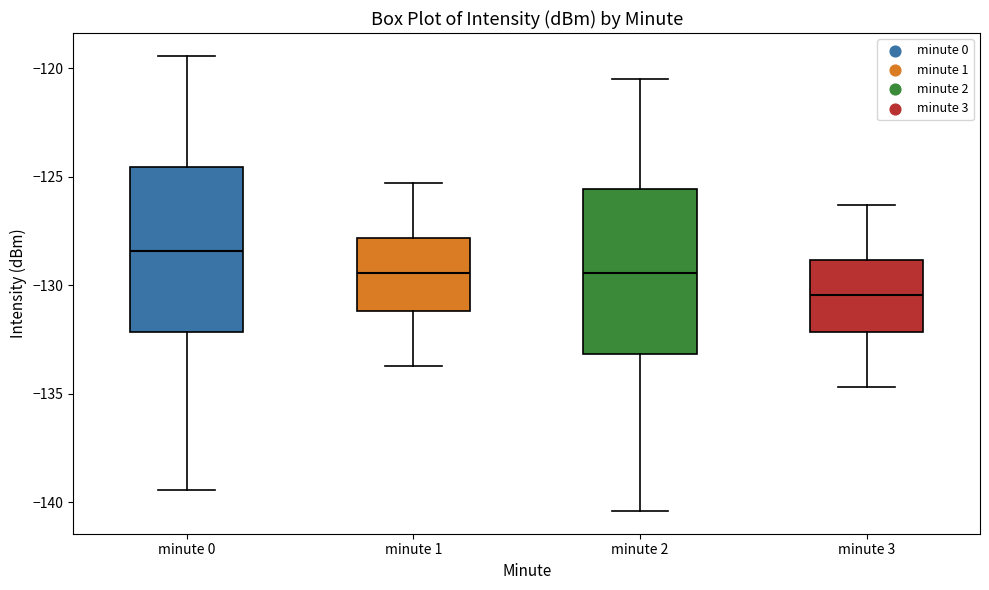

Which box has the highest median line?

minute 0